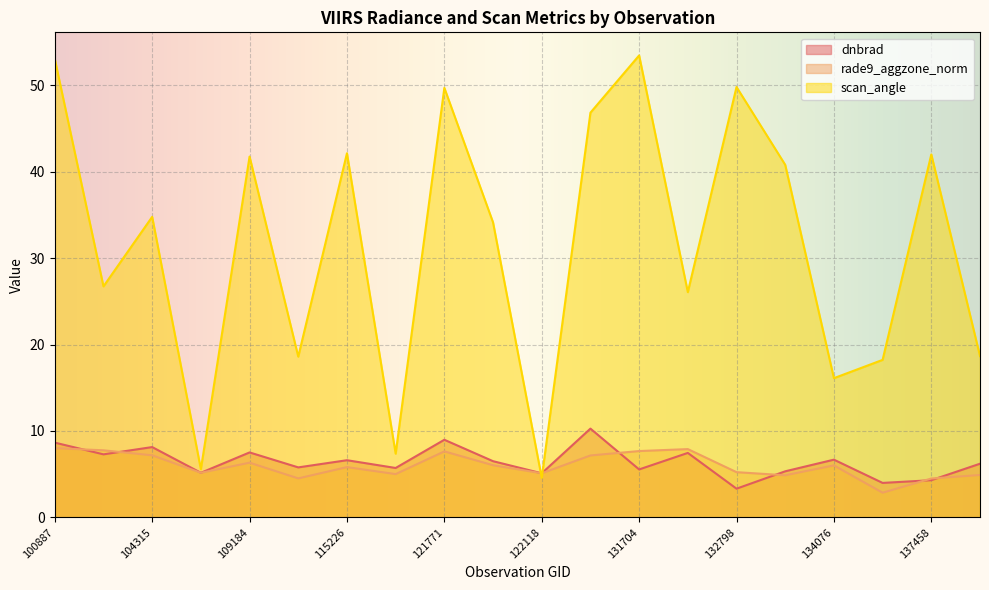

At how many categories does at least one series exceed 45?

5